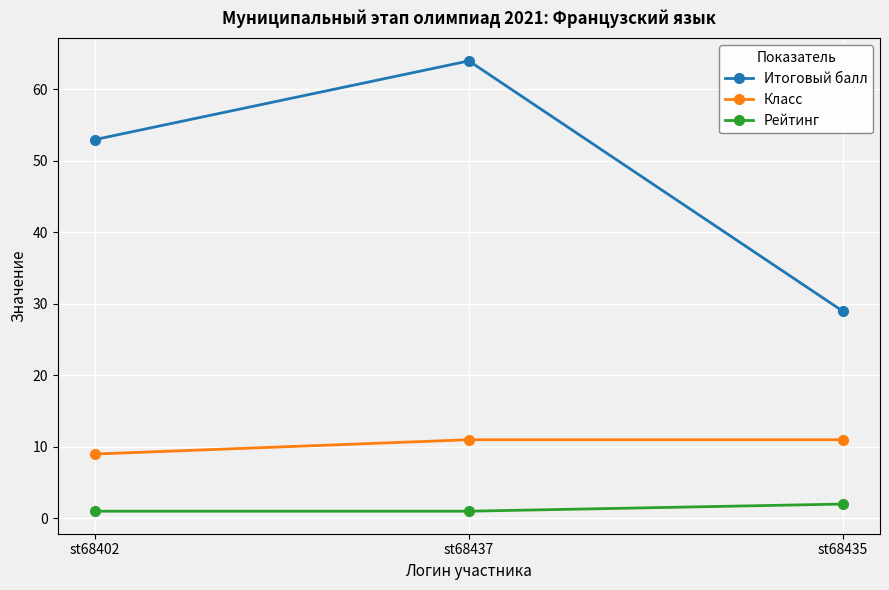

What is the spread (max minus min) of values at st68437?

63